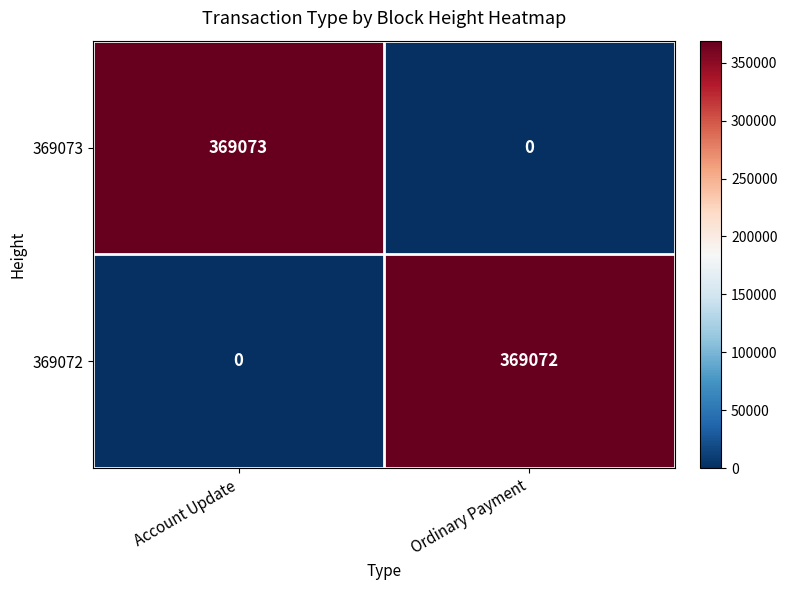

Reading left to right, extract all data points from this chart.

369073: Account Update=369073	Ordinary Payment=0
369072: Account Update=0	Ordinary Payment=369072